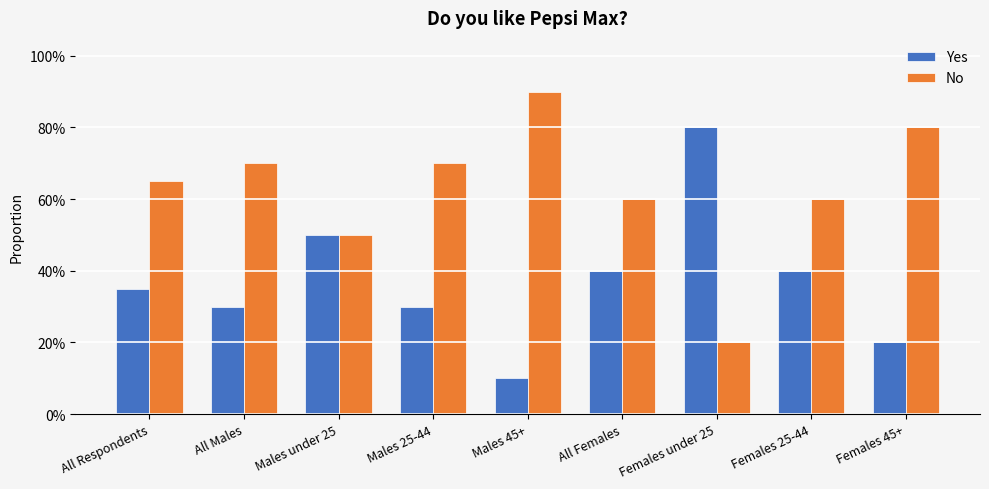

What are all the series names shown in the legend?

Yes, No